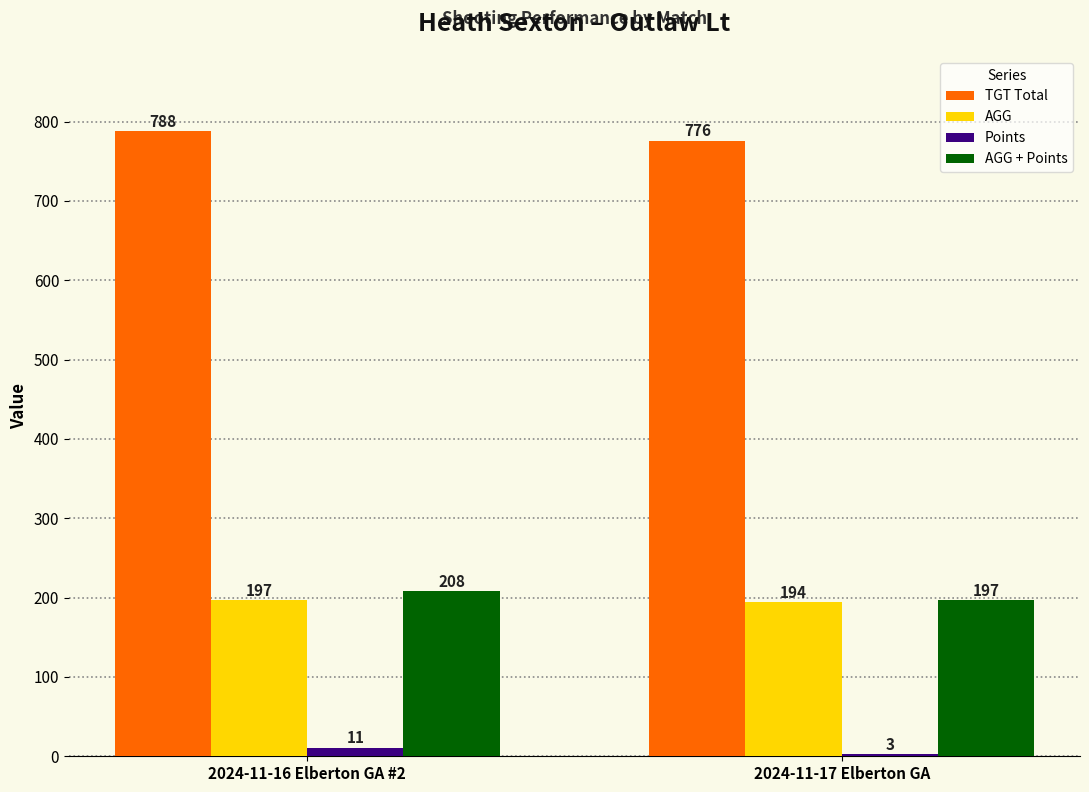

How many groups of bars are there?

2